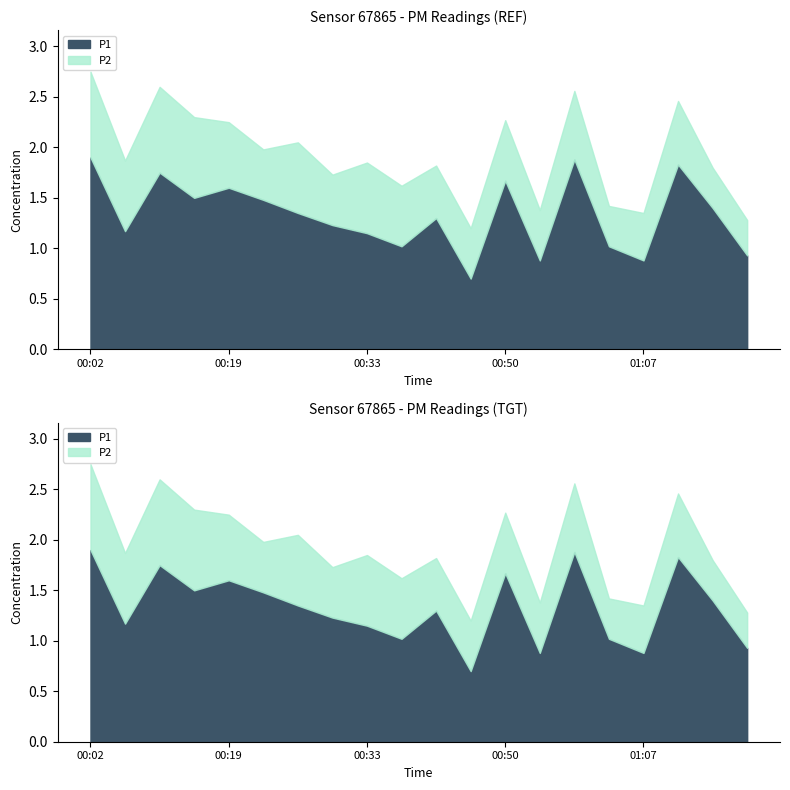

Reading left to right, list all the values displayed in this chart.

P1: 00:02=1.9	00:04=1.2	00:09=1.8	00:14=1.5	00:19=1.6	00:23=1.5	00:26=1.4	00:31=1.2	00:33=1.1	00:38=1.0	00:43=1.3	00:48=0.7	00:50=1.7	00:55=0.9	01:00=1.9	01:05=1.0	01:07=0.9	01:10=1.8	01:15=1.4	01:20=0.9
P2: 00:02=0.8	00:04=0.7	00:09=0.8	00:14=0.8	00:19=0.7	00:23=0.5	00:26=0.7	00:31=0.5	00:33=0.7	00:38=0.6	00:43=0.5	00:48=0.5	00:50=0.6	00:55=0.5	01:00=0.7	01:05=0.4	01:07=0.5	01:10=0.6	01:15=0.4	01:20=0.3